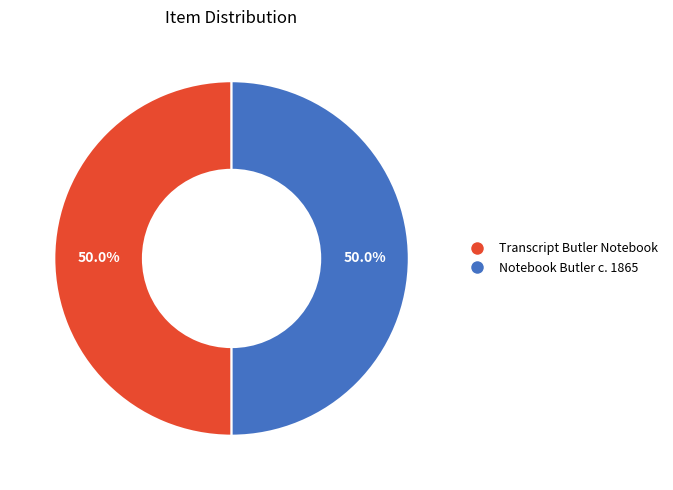

How many slices are in this pie chart?

2